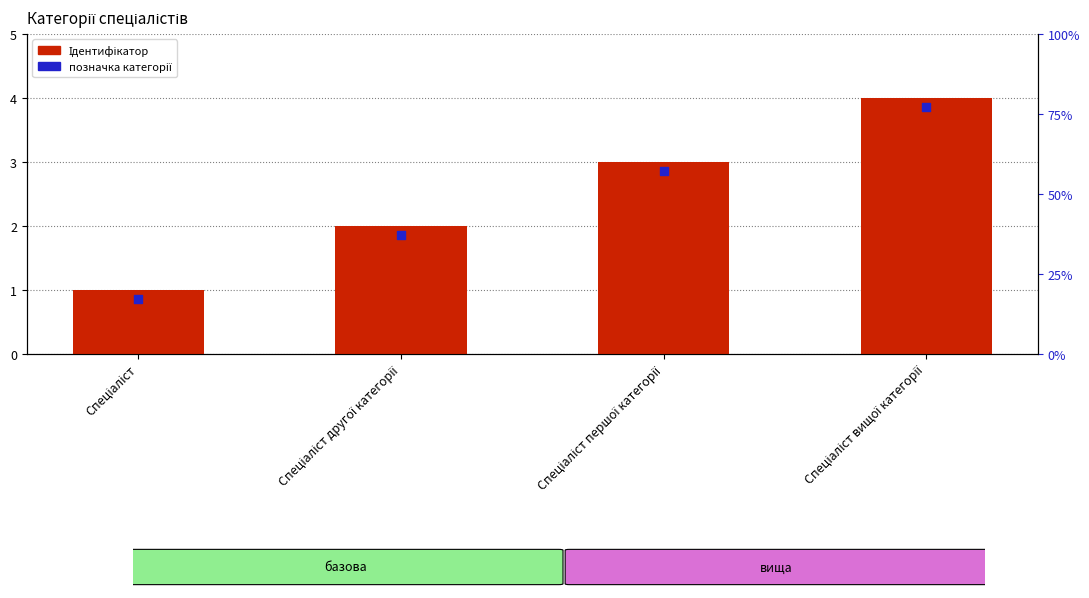

Which series contains the lowest Y value?

позначка